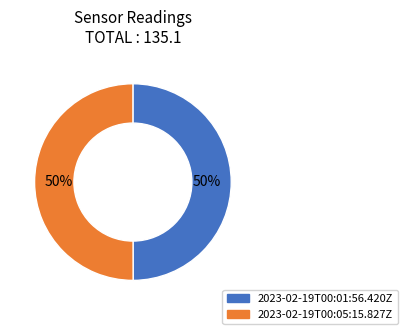

What is the ratio of the value at 2023-02-19T00:01:56.420Z to the value at 2023-02-19T00:05:15.827Z?

1.0